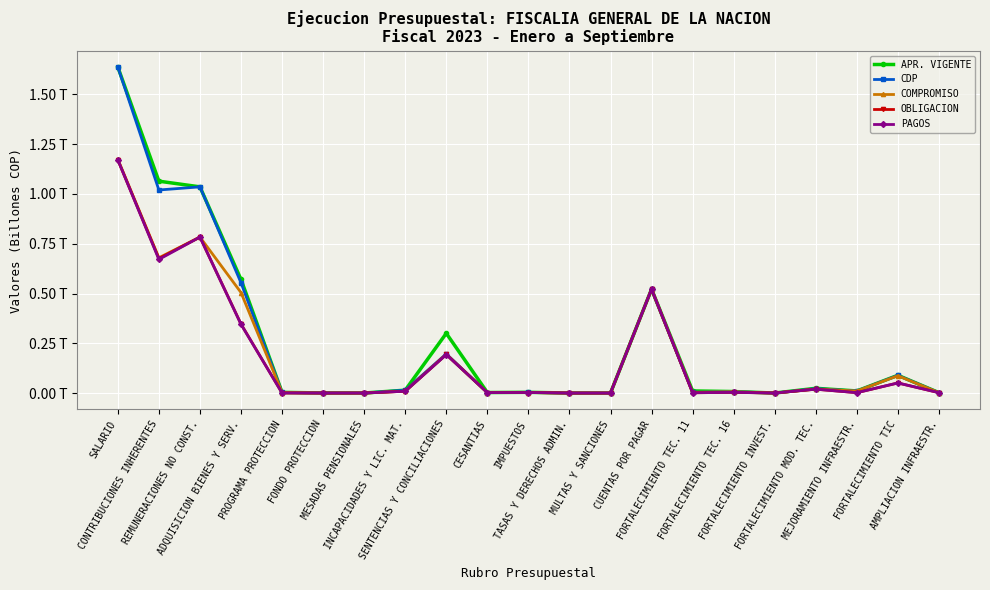

Does the chart have visible grid lines?

Yes